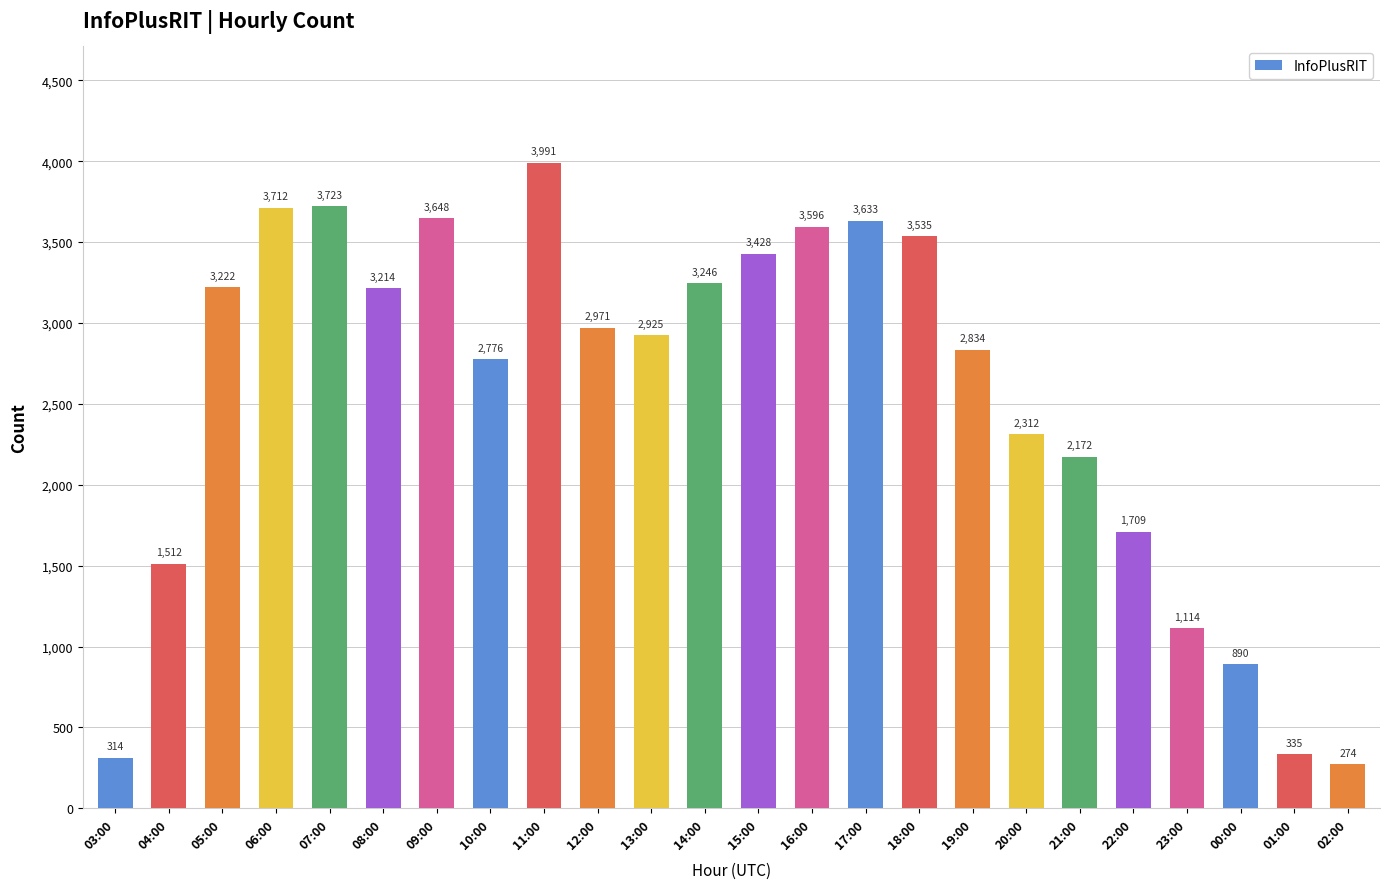

Are the bars grouped side by side (vs. stacked)?

No